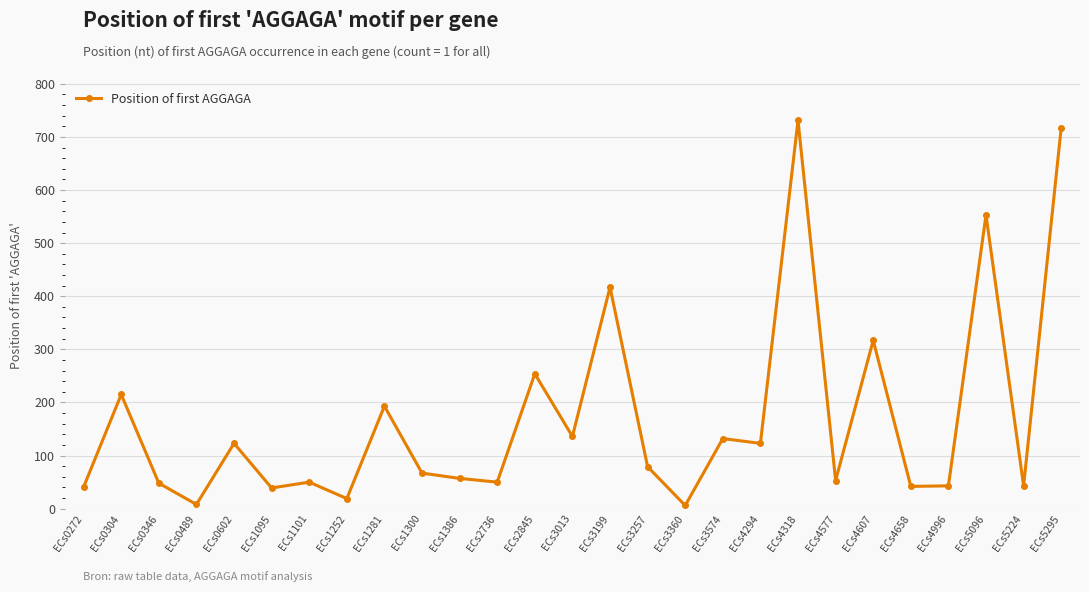

How many lines are shown in the chart?

1